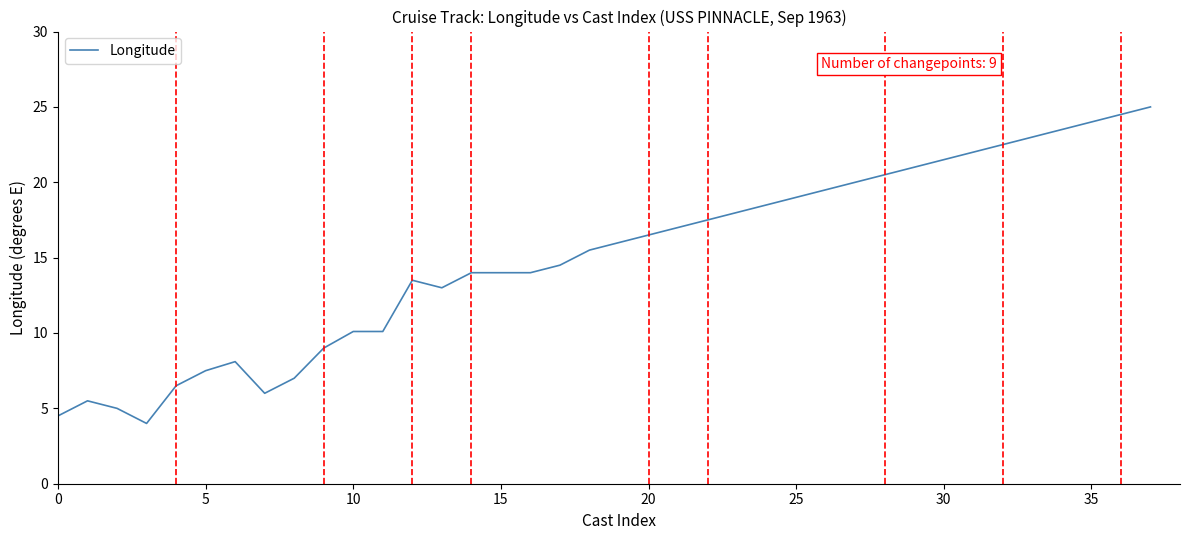

What is the difference between the maximum and minimum values?

21.0